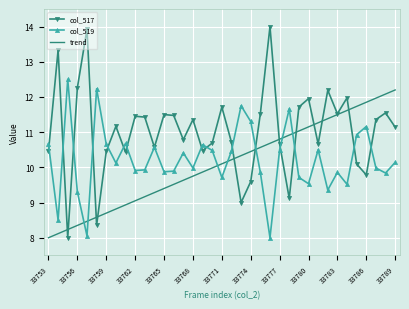

True or false: col_519 and trend intersect in this chart.

True